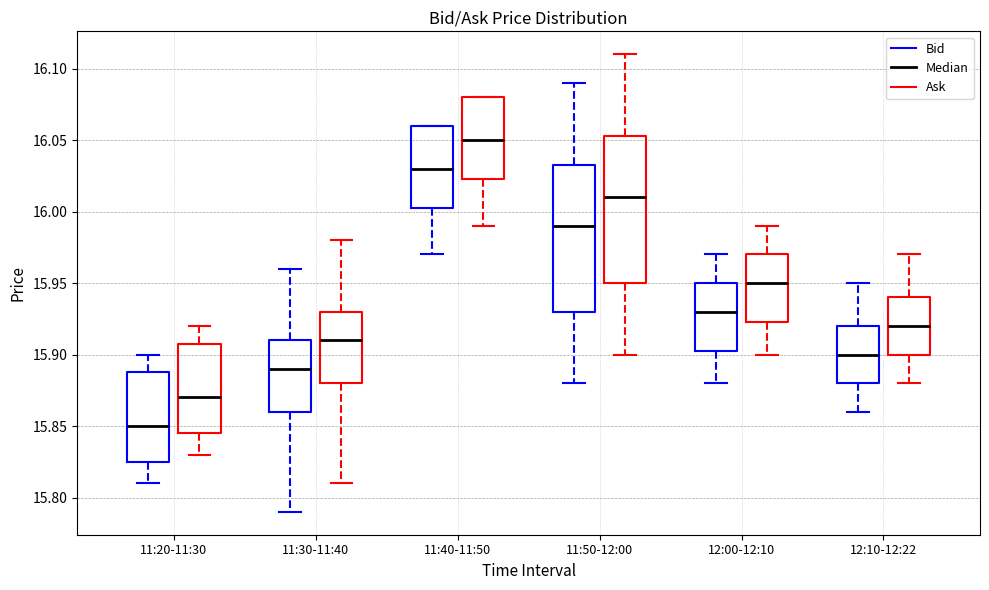

Which box's median line is the lowest?

11:20-11:30 (Bid)